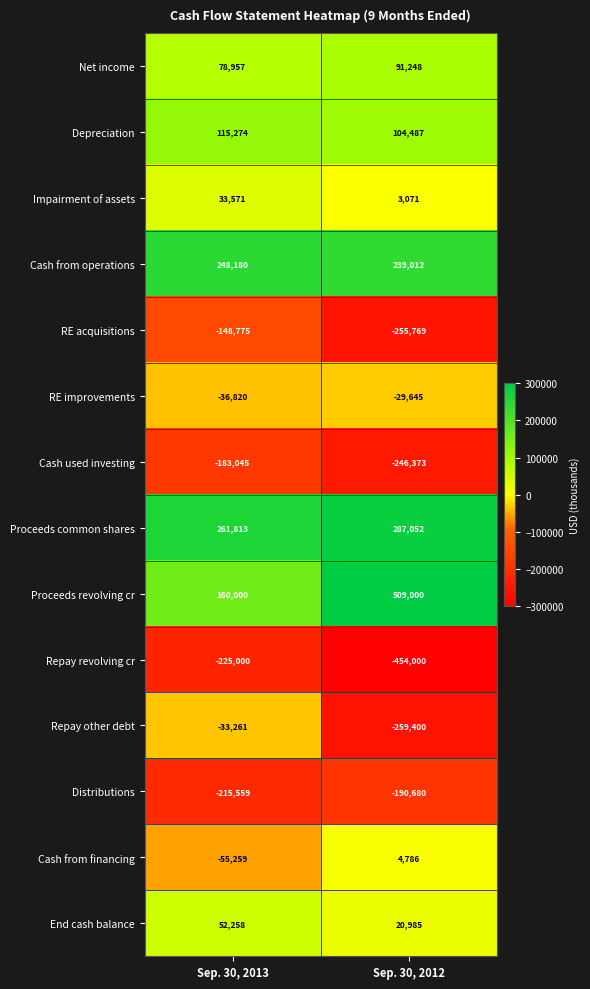

List the series in order of their peak value, lowest first.

Repay revolving cr, Distributions, Cash used investing, RE acquisitions, Repay other debt, RE improvements, Cash from financing, Impairment of assets, End cash balance, Net income, Depreciation, Cash from operations, Proceeds common shares, Proceeds revolving cr